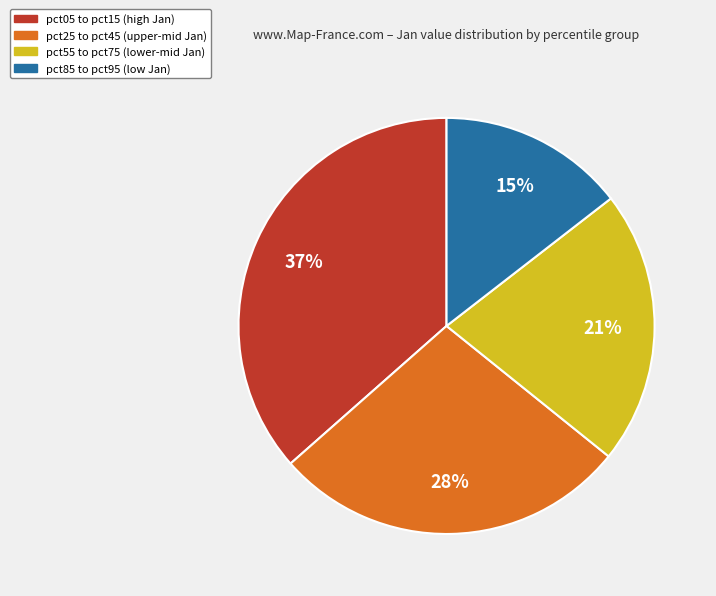

To the nearest percent, what portion does pct05 to pct15 (high Jan) represent?

37%